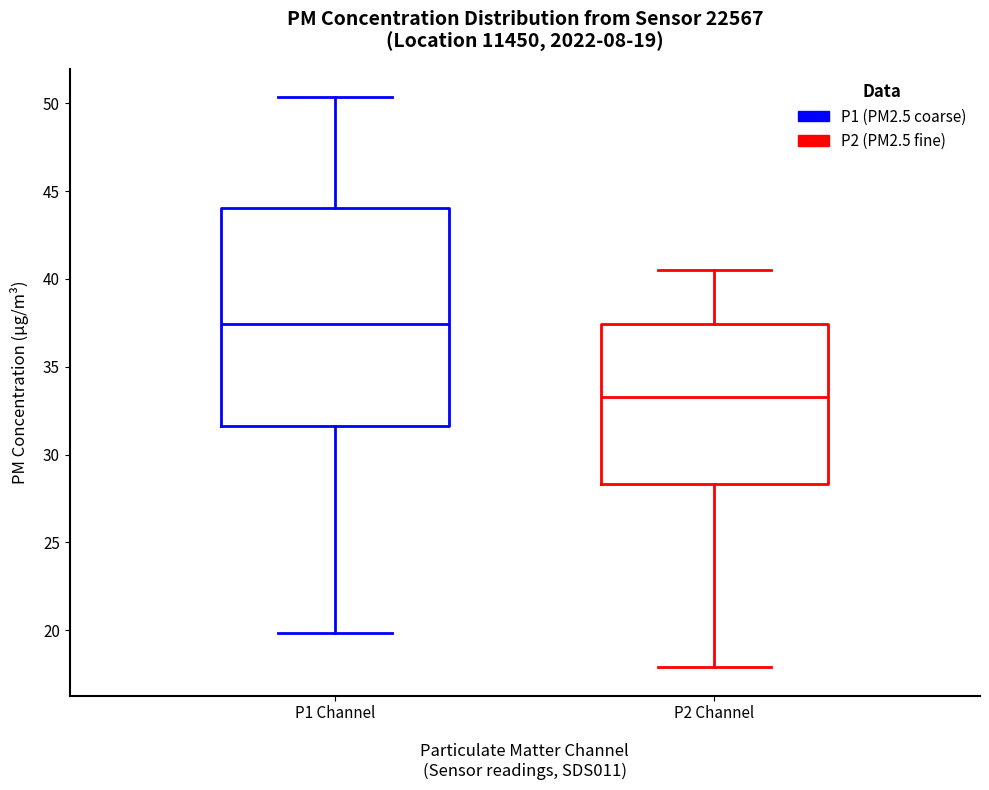

Which box is the tallest, from its lower edge to its upper edge?

P1 Channel